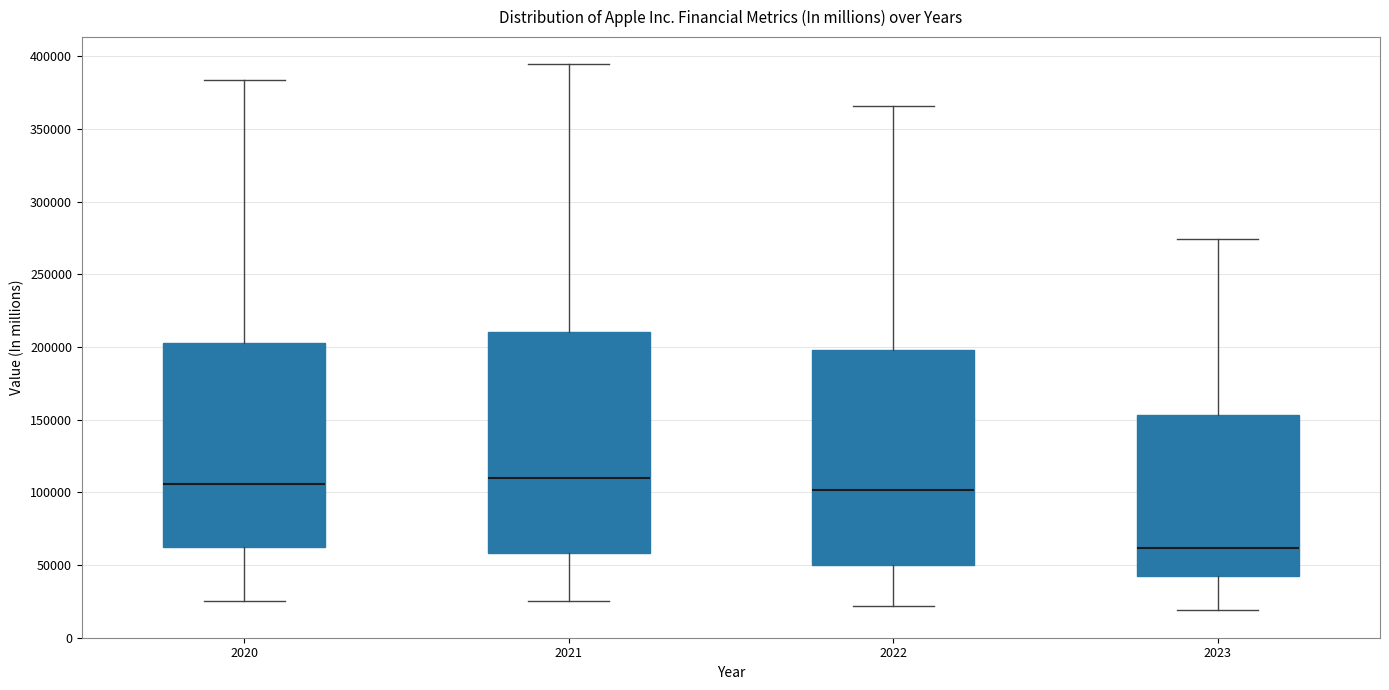

Reading left to right, transcribe this box plot: for each box, give where its median line is, the range the box spans, and where its two whiskers end, as read against the y-axis. The values are not printed on the chart, so give them approximately, as read against the axis.

2020: median 105000, box 60000 to 205000, whiskers 25000 to 385000
2021: median 110000, box 60000 to 210000, whiskers 25000 to 395000
2022: median 100000, box 50000 to 200000, whiskers 20000 to 365000
2023: median 60000, box 40000 to 155000, whiskers 20000 to 275000